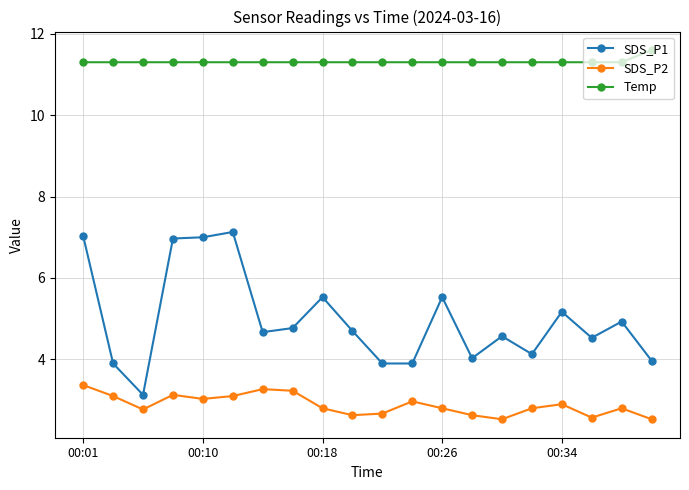

What is the maximum value for Temp?

11.6